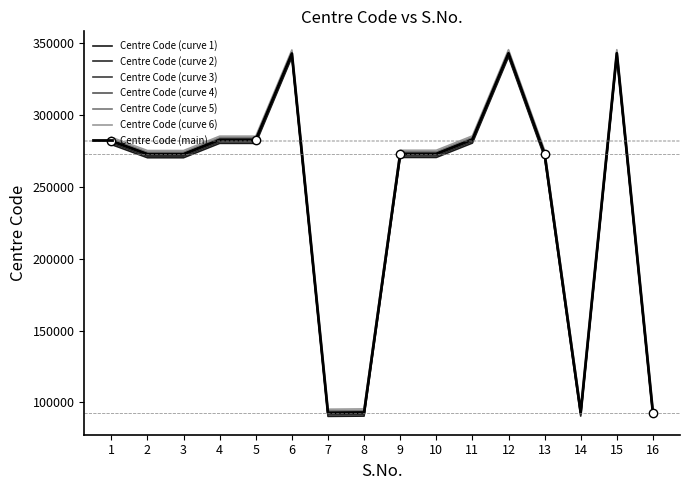

How many lines are shown in the chart?

7